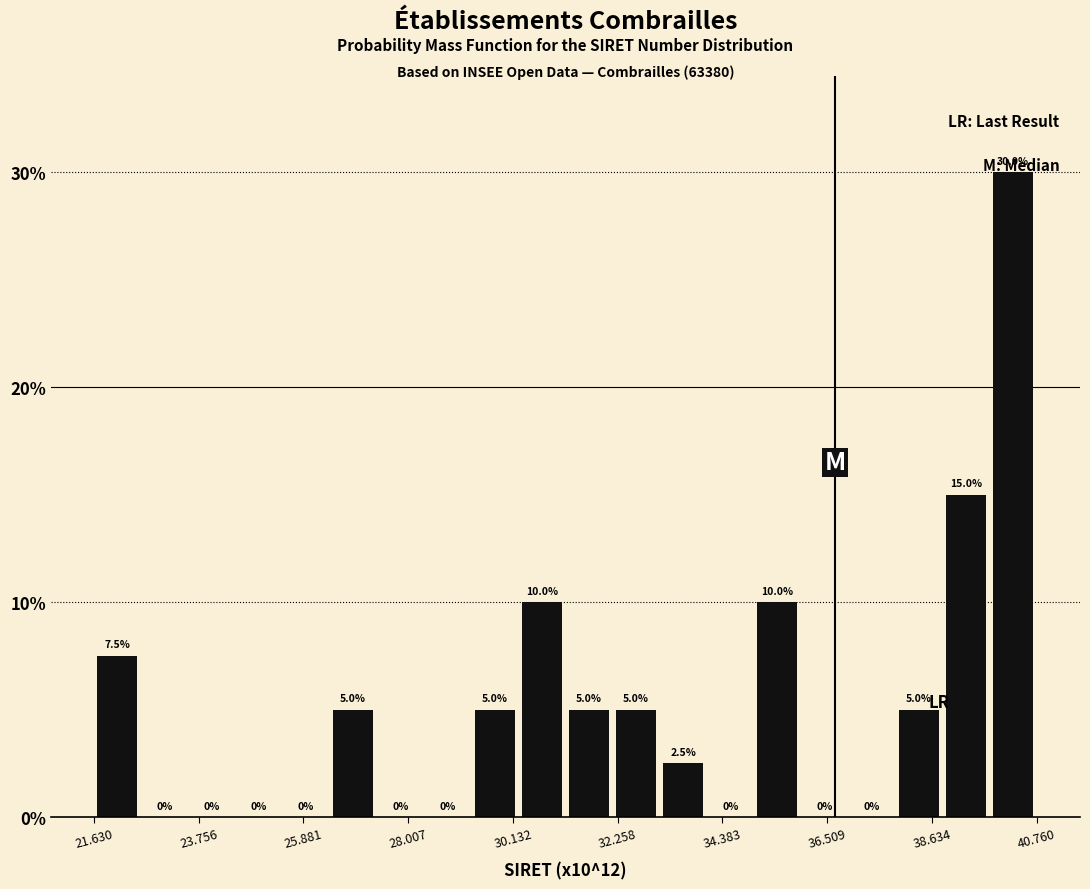

Read against the x-axis, roughly where is the centre of the tallest bar?

40.5